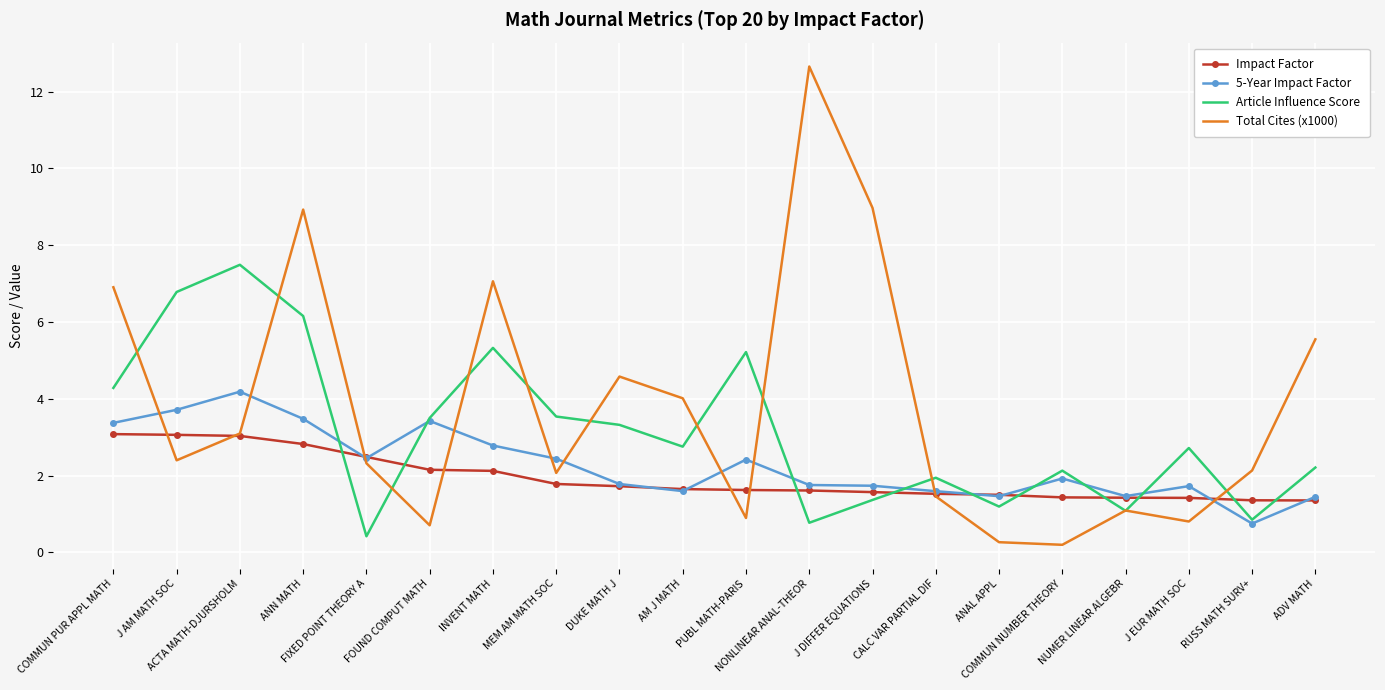

What is the greatest value displayed?

12.7